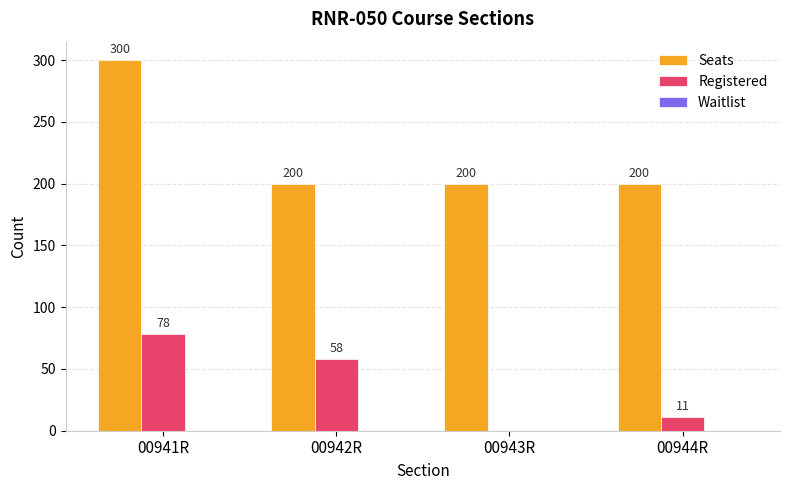

What is the total value across all series at 00944R?

211